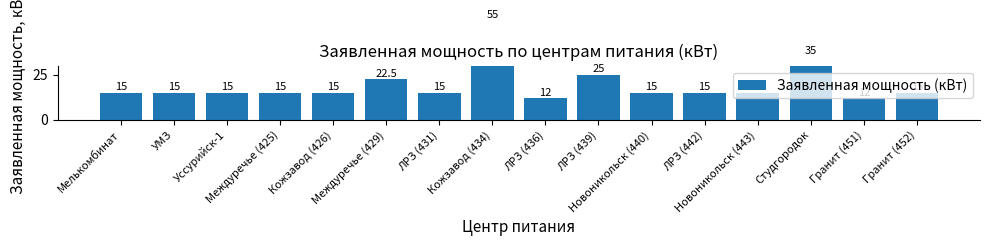

Rank the categories by value from lowest to highest.

ЛРЗ (436), Гранит (451), Мелькомбинат, УМЗ, Уссурийск-1, Междуречье (425), Кожзавод (426), ЛРЗ (431), Новоникольск (440), ЛРЗ (442), Новоникольск (443), Гранит (452), Междуречье (429), ЛРЗ (439), Студгородок, Кожзавод (434)